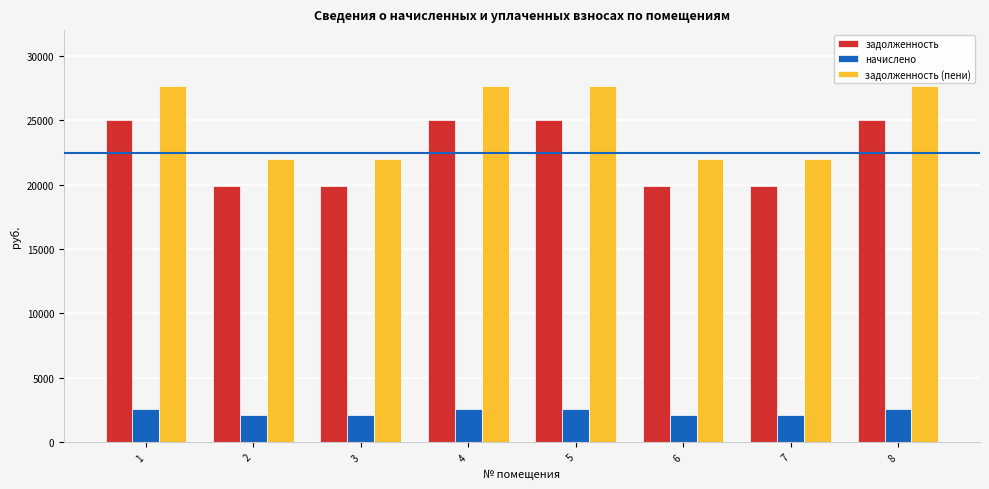

Count the number of categories in the chart.

8